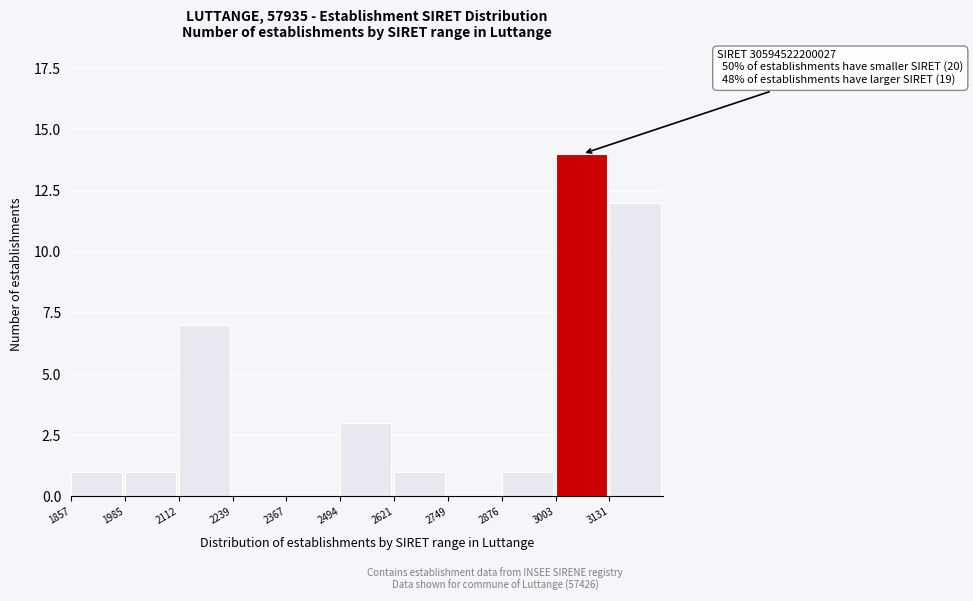

Reading left to right, what are all the values shown in this chart?

1857=1	1985=1	2112=7	2239=0	2367=0	2494=3	2621=1	2749=0	2876=1	3003=14	3131=12